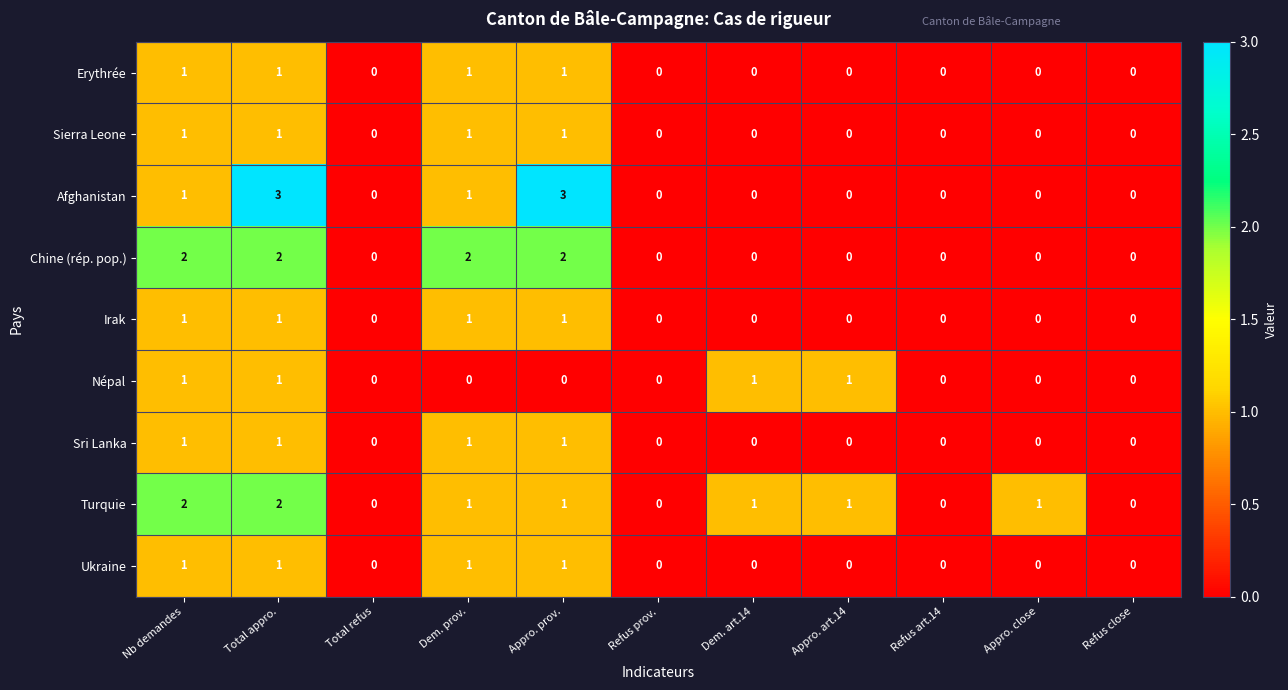

At which category is the sum across all series the highest?

Total appro.